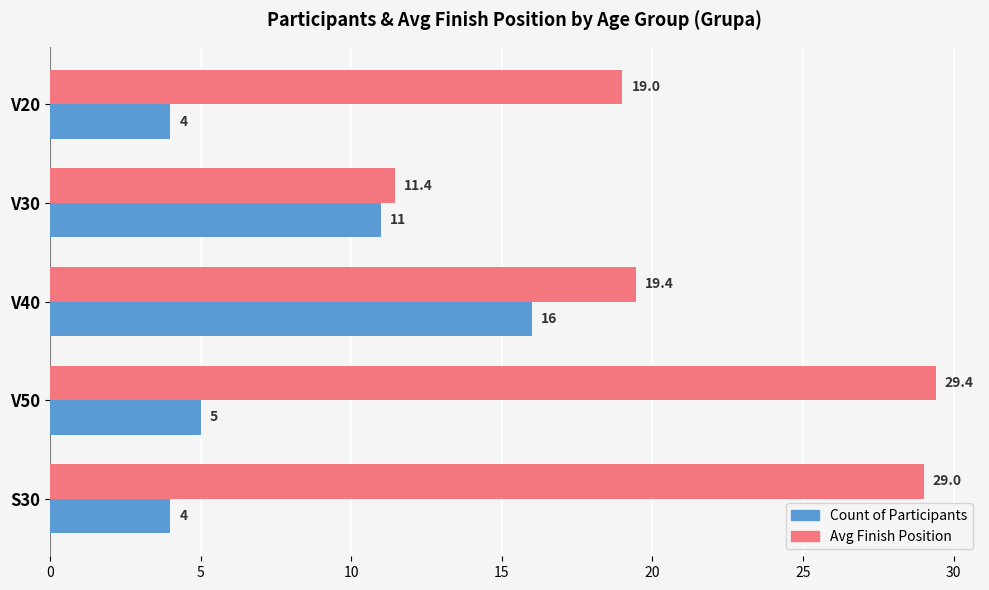

How many data points does each series have?

5